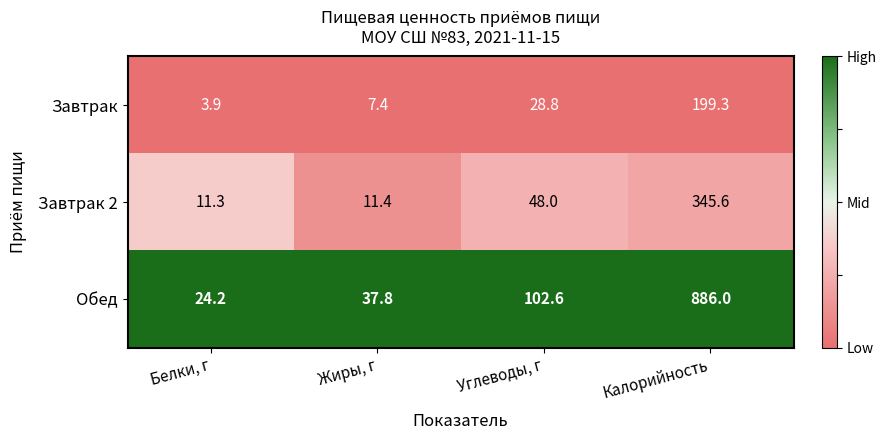

What is the maximum value shown in the chart?

886.0